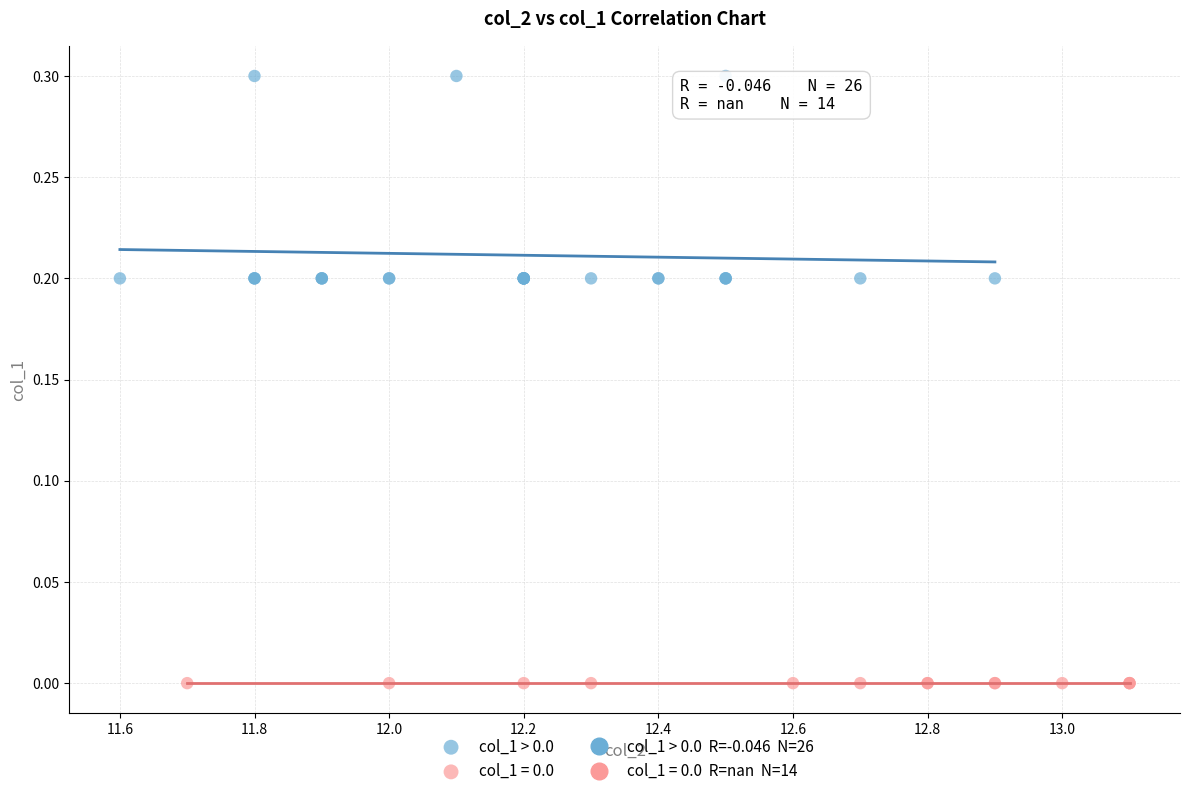

Which series contains the highest Y value?

col_1 > 0.0